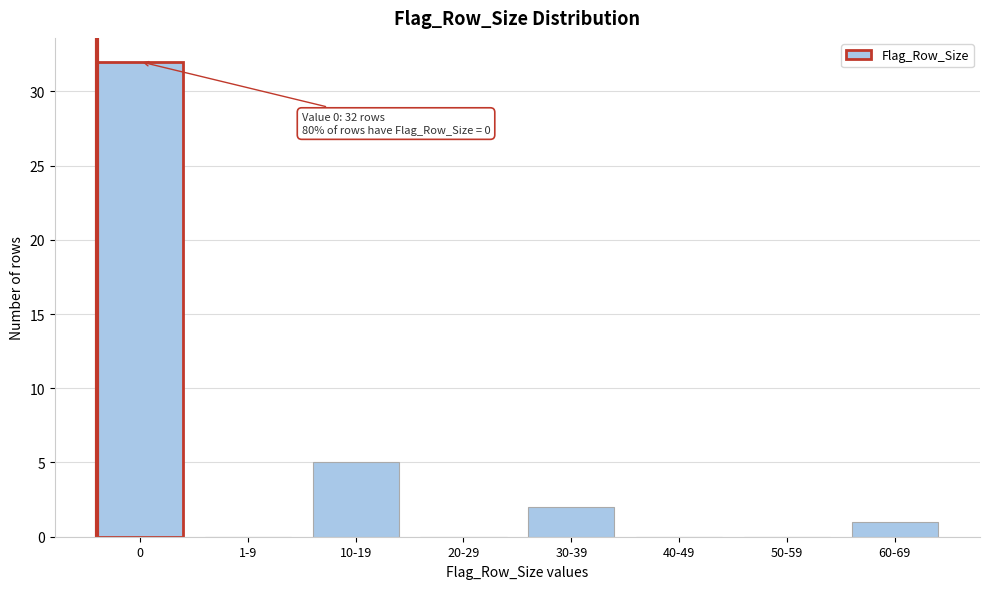

Reading left to right, extract all data points from this chart.

0=32	1-9=0	10-19=5	20-29=0	30-39=2	40-49=0	50-59=0	60-69=1